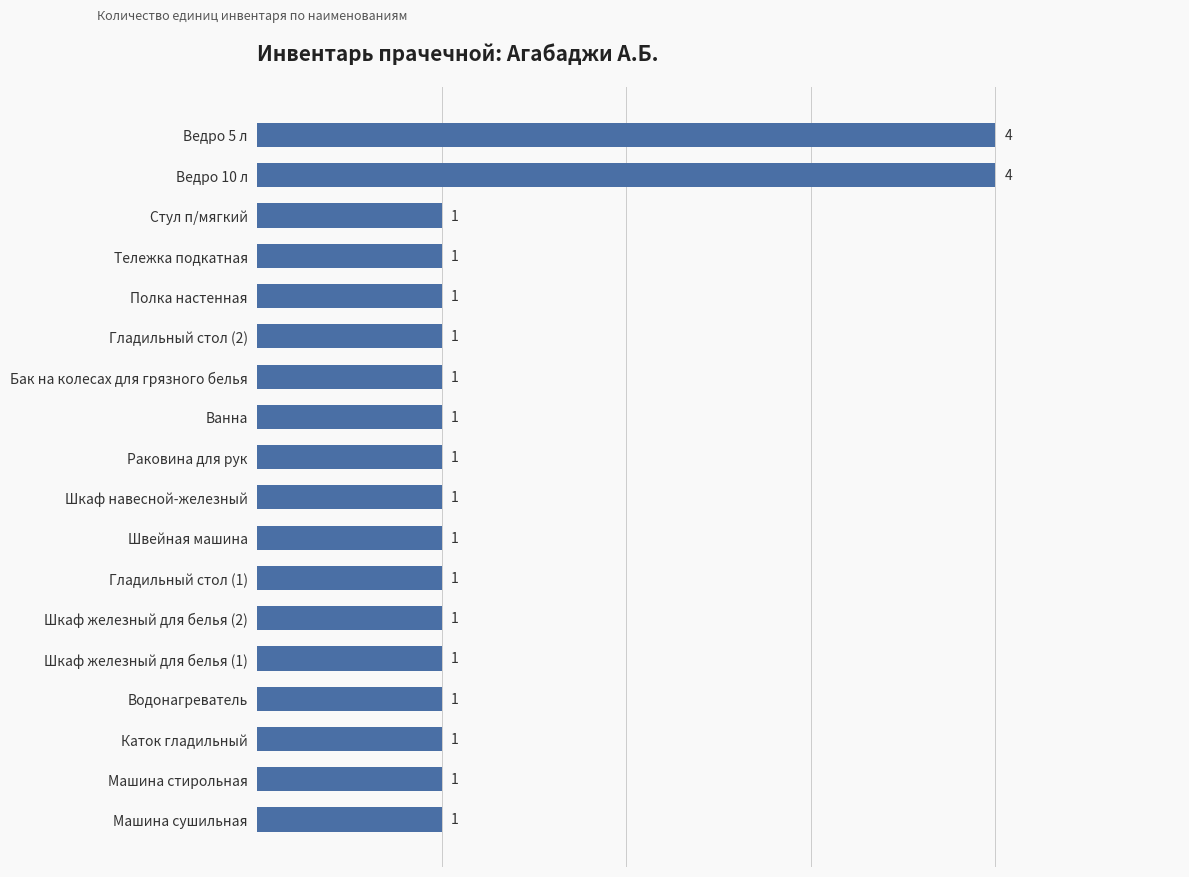

How many values are between 1 and 2?

16